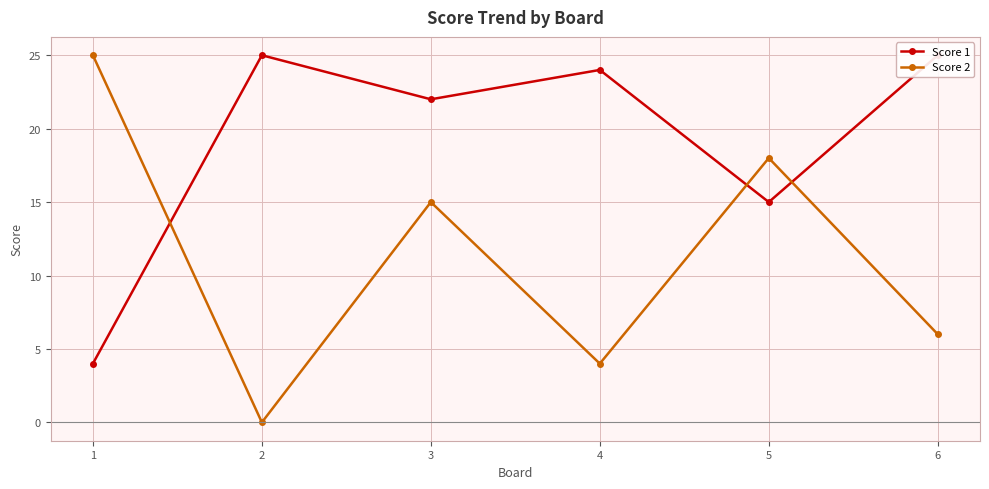

In Score 2, how many points are lower than both neighbors (excluding endpoints)?

2